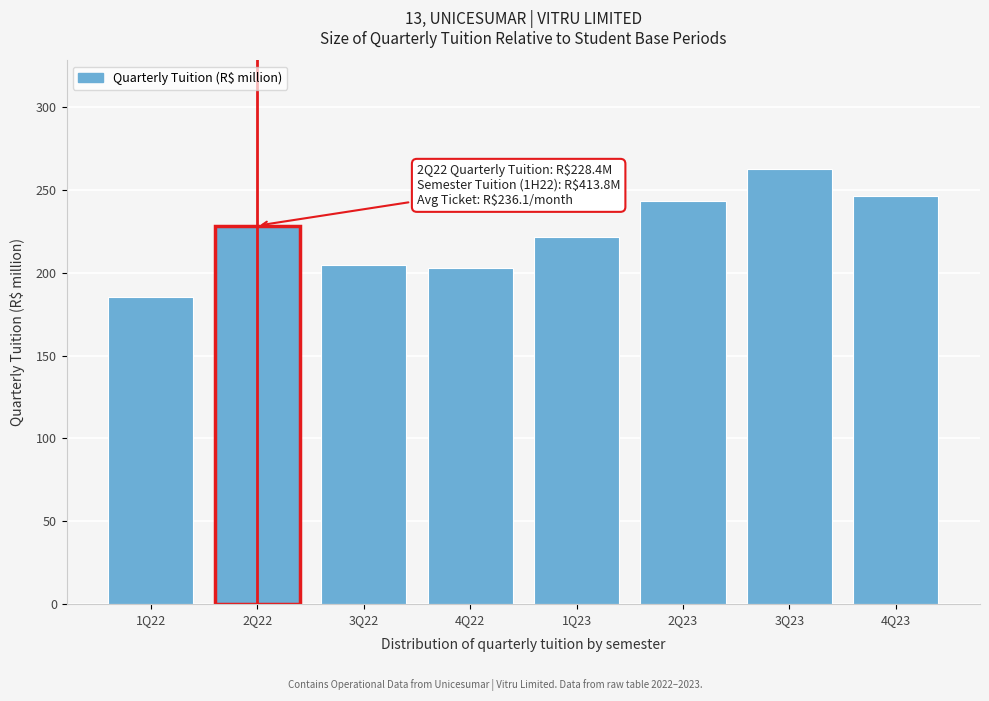

Reading left to right, transcribe all the data shown in this chart.

1Q22=185.4	2Q22=228.4	3Q22=204.9	4Q22=202.6	1Q23=221.5	2Q23=243.4	3Q23=262.6	4Q23=246.4